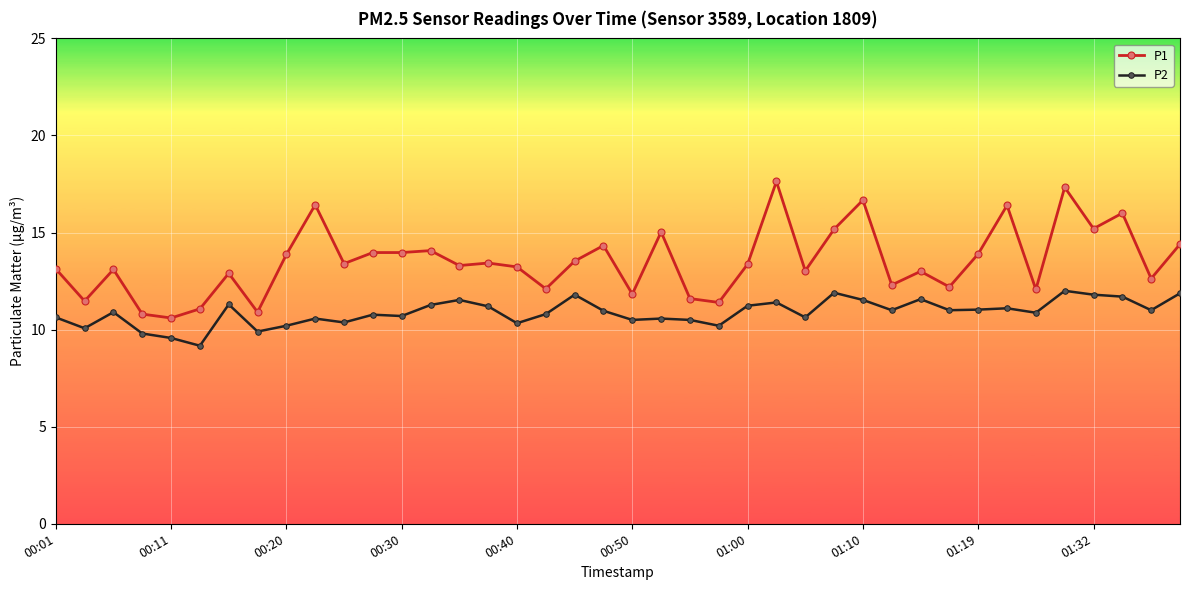

Which series has the largest total across all categories?

P1